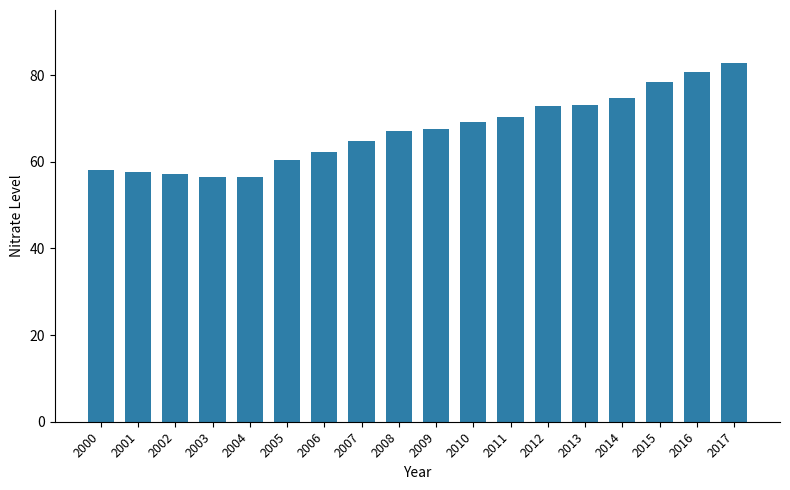

At which category does the chart reach its peak across all series?

2017